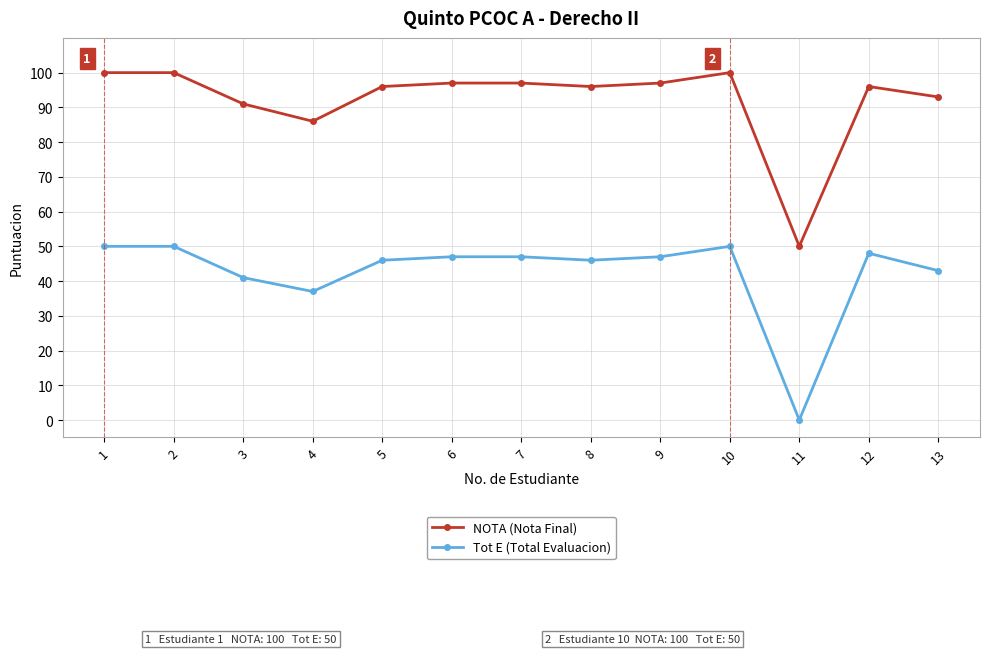

List the series in order of their peak value, lowest first.

Tot E (Total Evaluacion), NOTA (Nota Final)